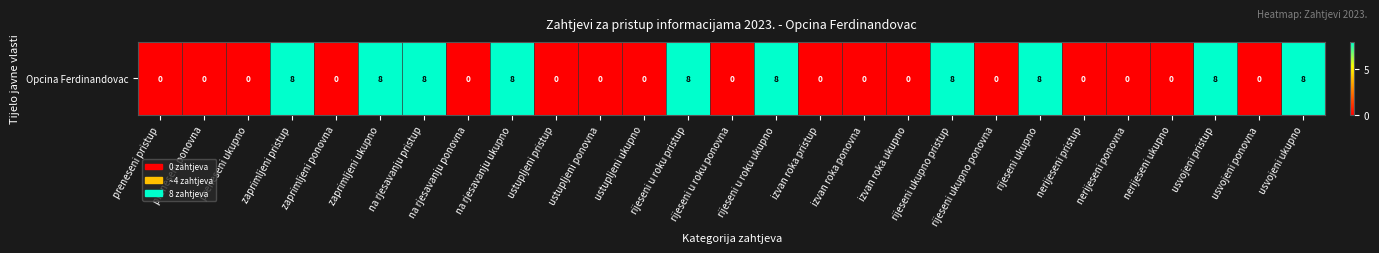

How many values exceed 0?

10